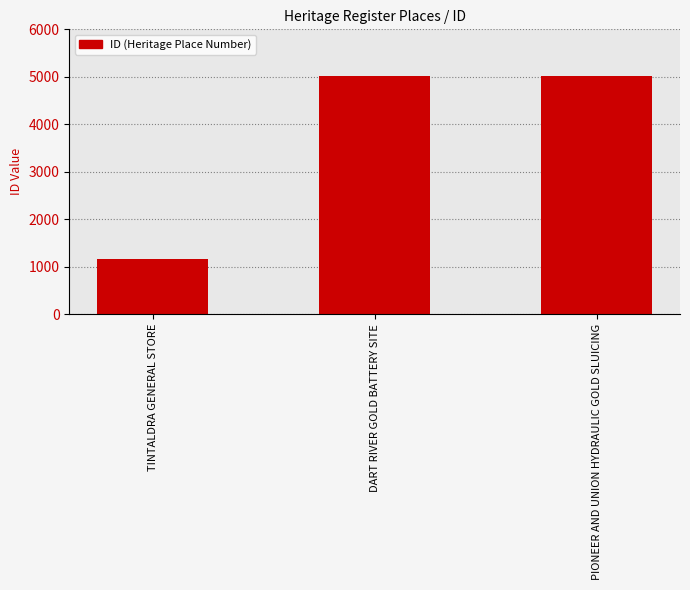

What is the value of the 1st bar from the left?

1155